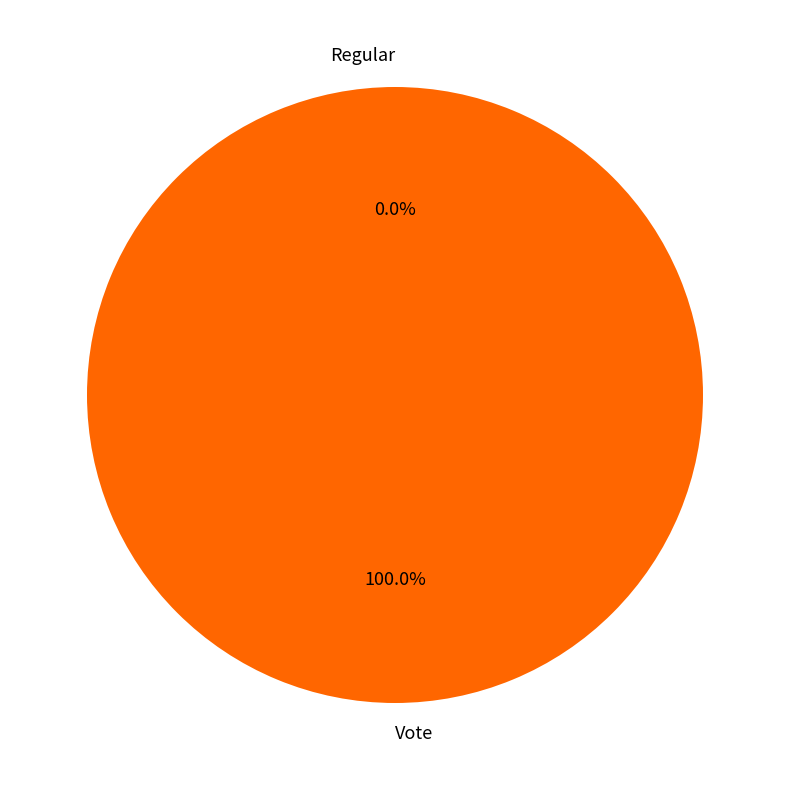

To the nearest percent, what is the average slice percentage?

50%